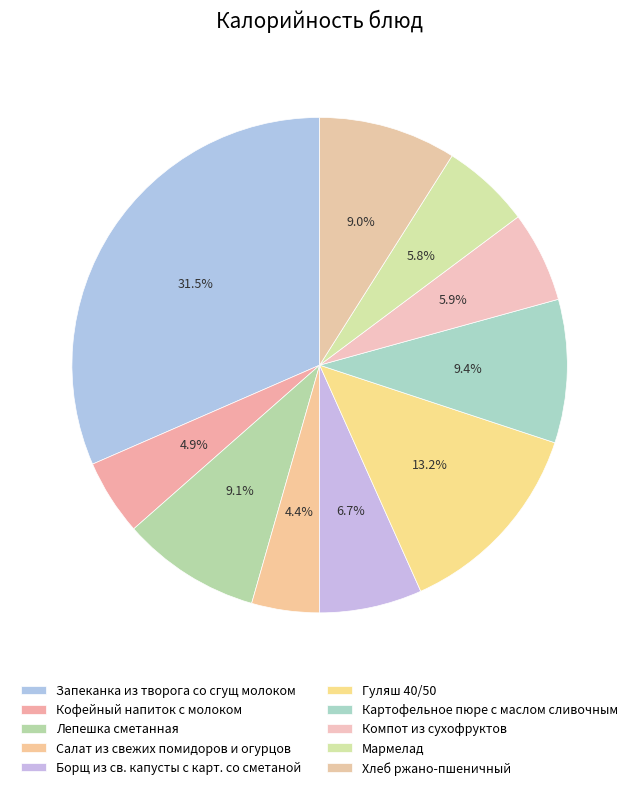

How many slices are in this pie chart?

10